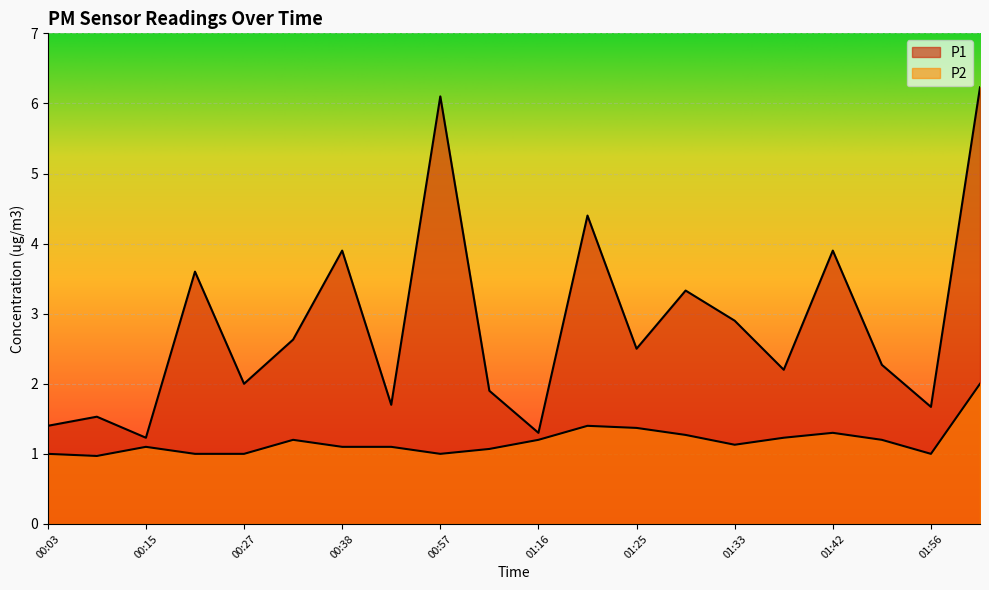

What is the highest value of the P2 series?

2.0